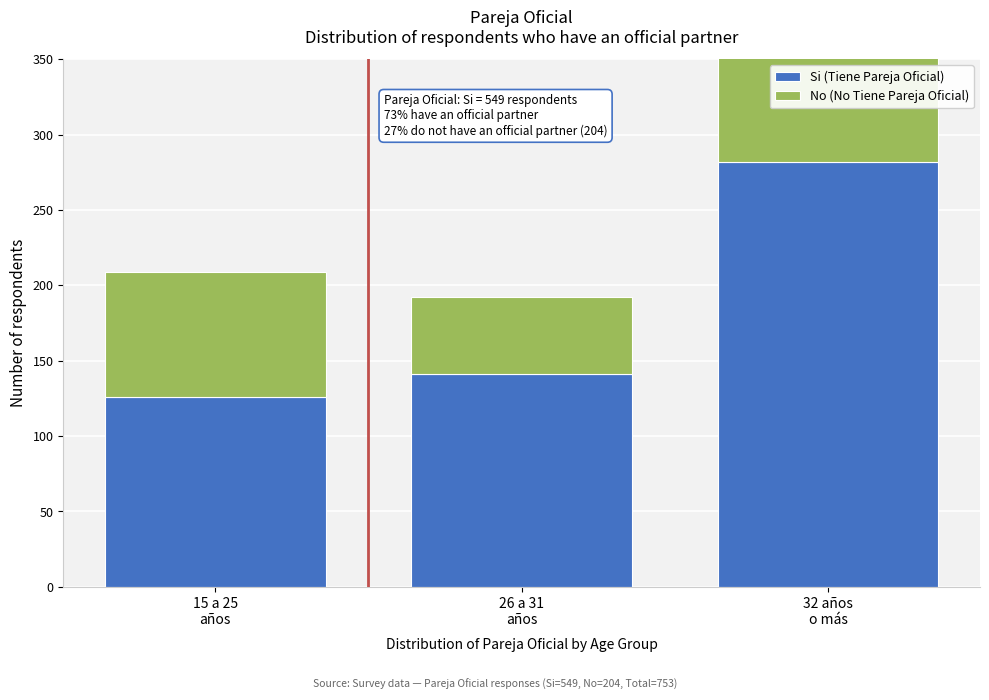

What is the average value of the Si (Tiene Pareja Oficial) series?

183